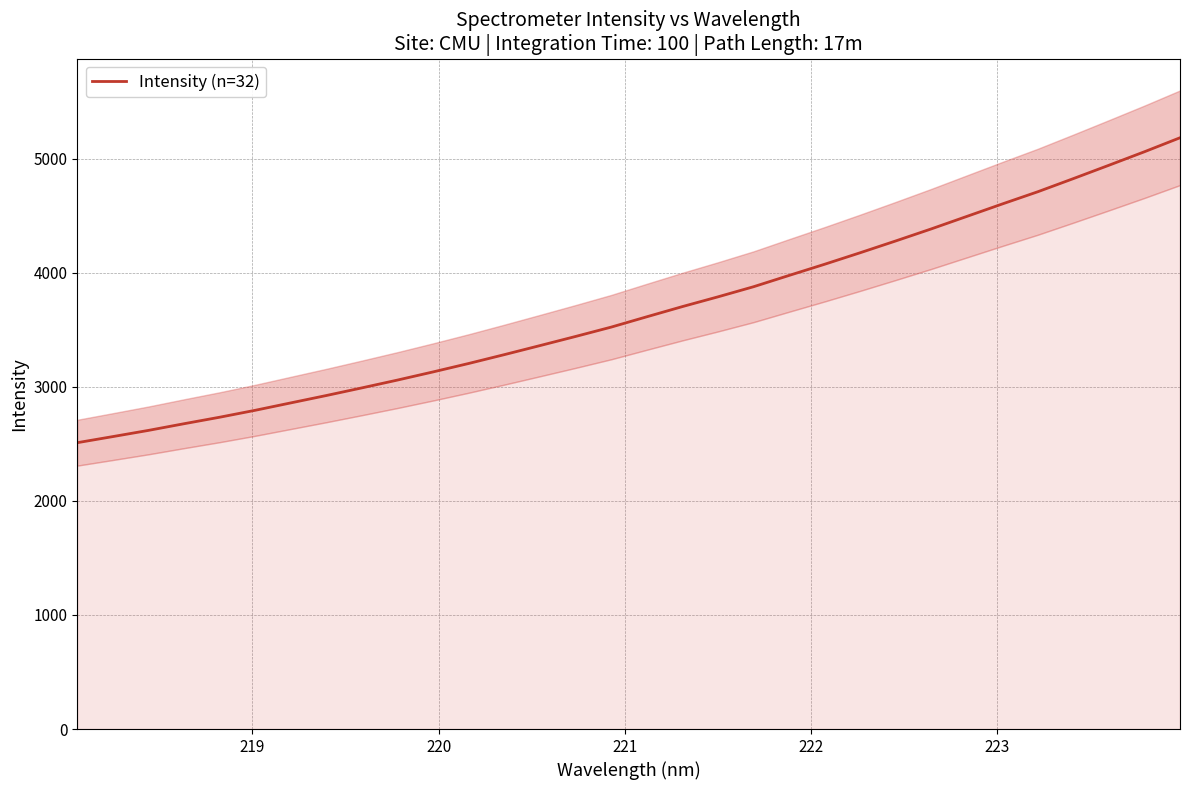

Does the chart have visible grid lines?

Yes